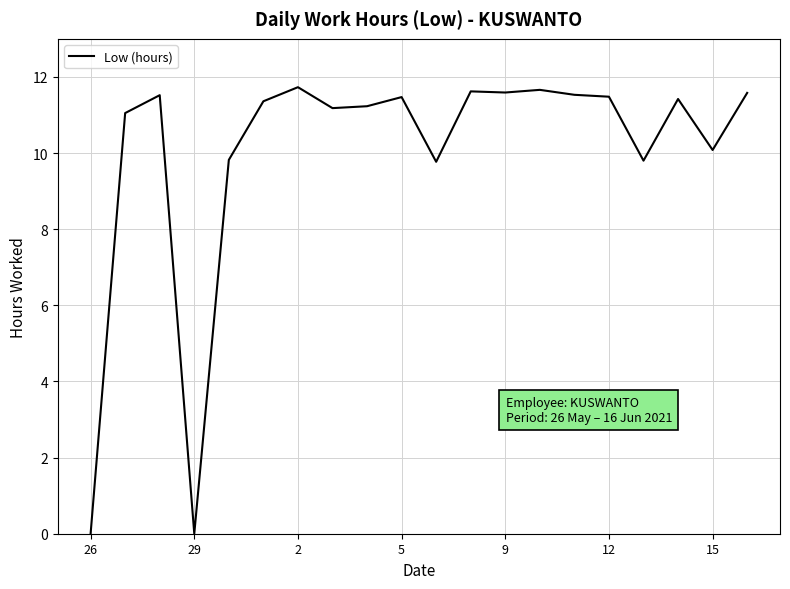

What is the difference between the maximum and minimum values?

11.7